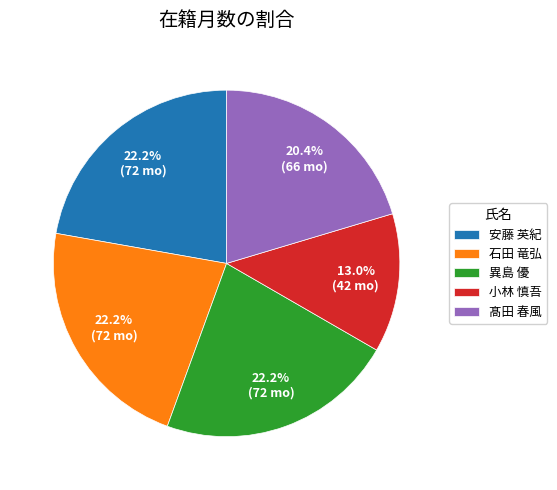

Does 石田 竜弘 account for over 50% of the chart?

No